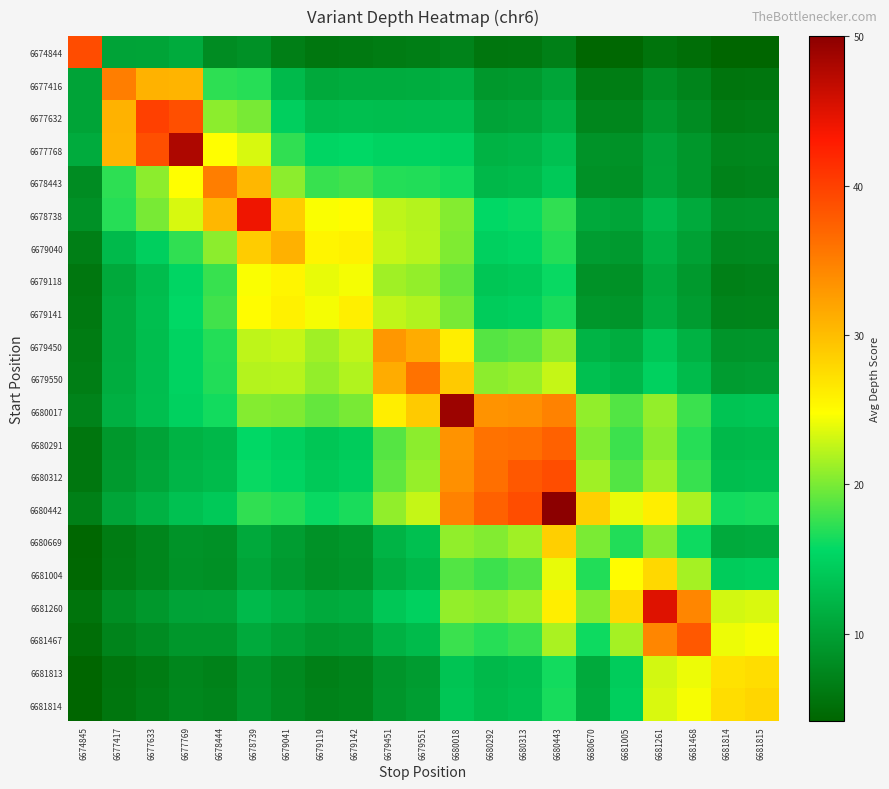

List the series in order of their peak value, lowest first.

6679118, 6679141, 6681813, 6681004, 6681814, 6680669, 6679040, 6679450, 6677416, 6678443, 6679550, 6680291, 6681467, 6680312, 6674844, 6677632, 6678738, 6681260, 6677768, 6680017, 6680442